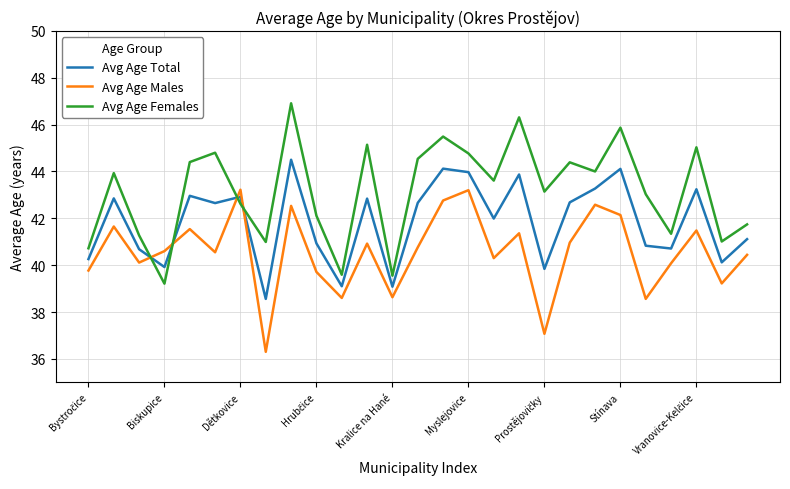

Which series ends up on top after the final intersection of Avg Age Total and Avg Age Females?

Avg Age Females